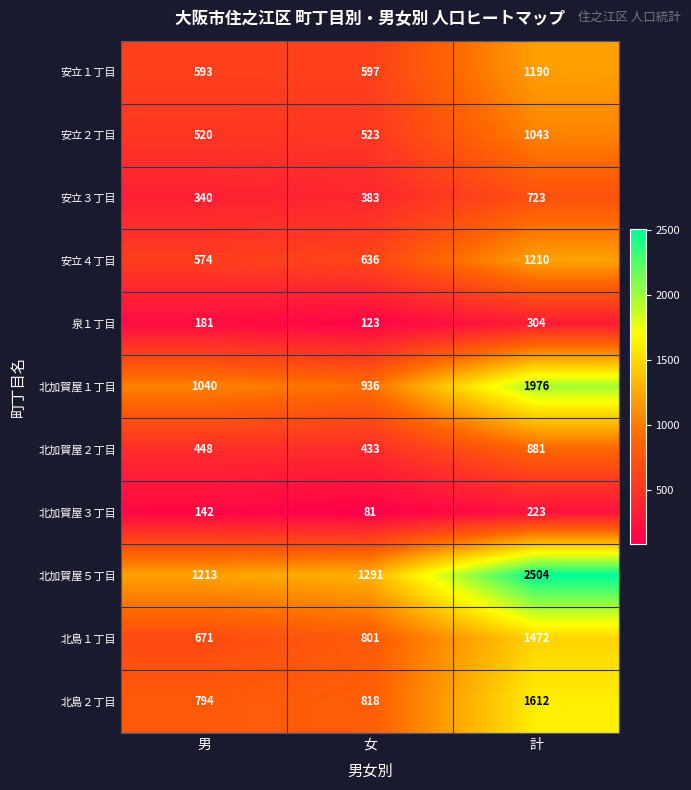

What is the spread (max minus min) of values at 計?

2281